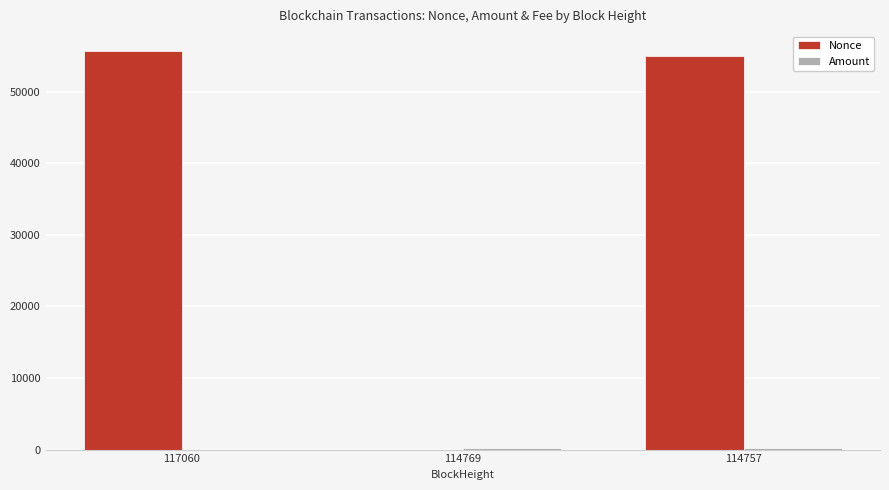

Which series has the largest total across all categories?

Nonce